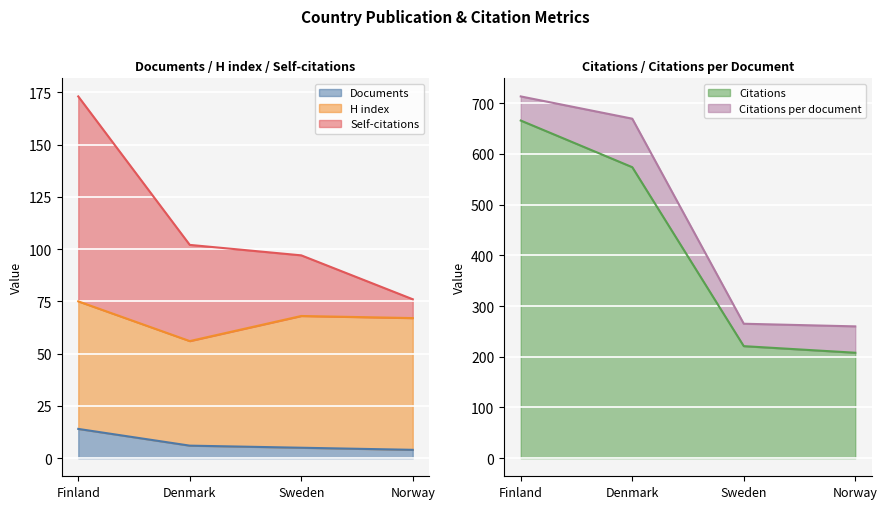

At which label does Self-citations first exceed 102?

Finland